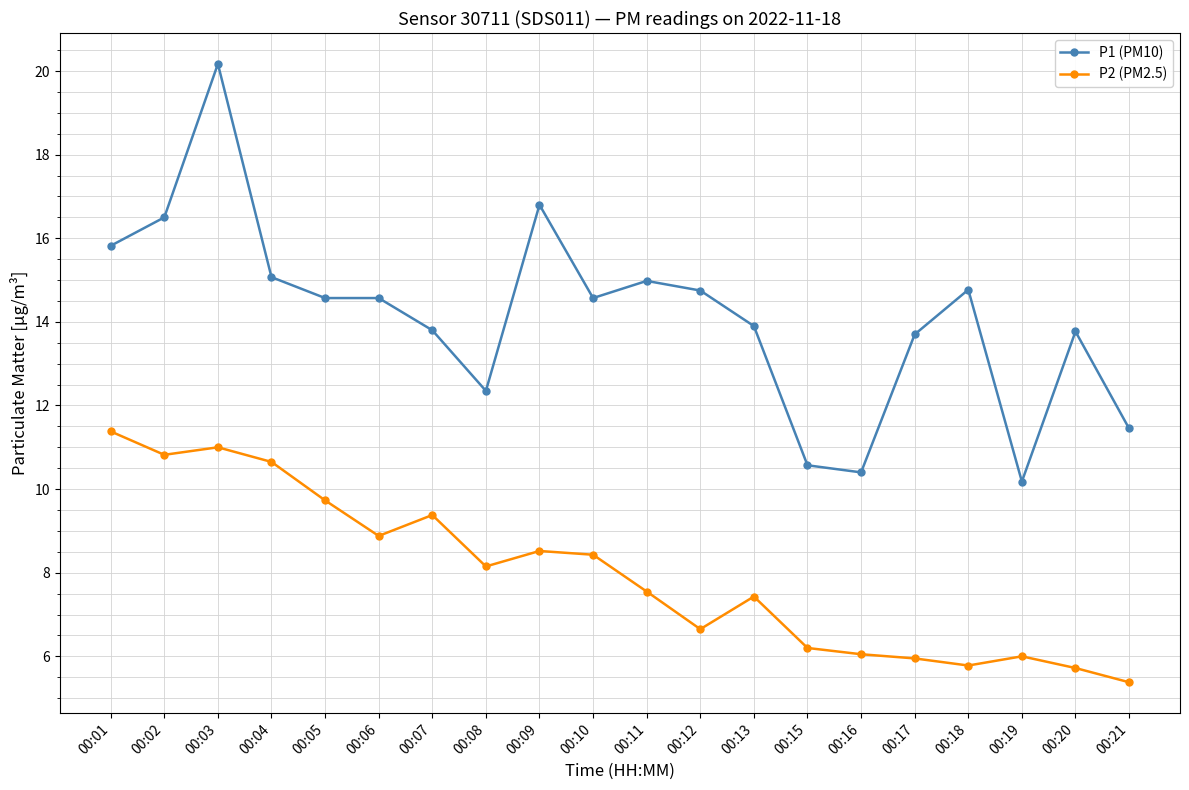

What is the total value across all series at 00:20?

19.5